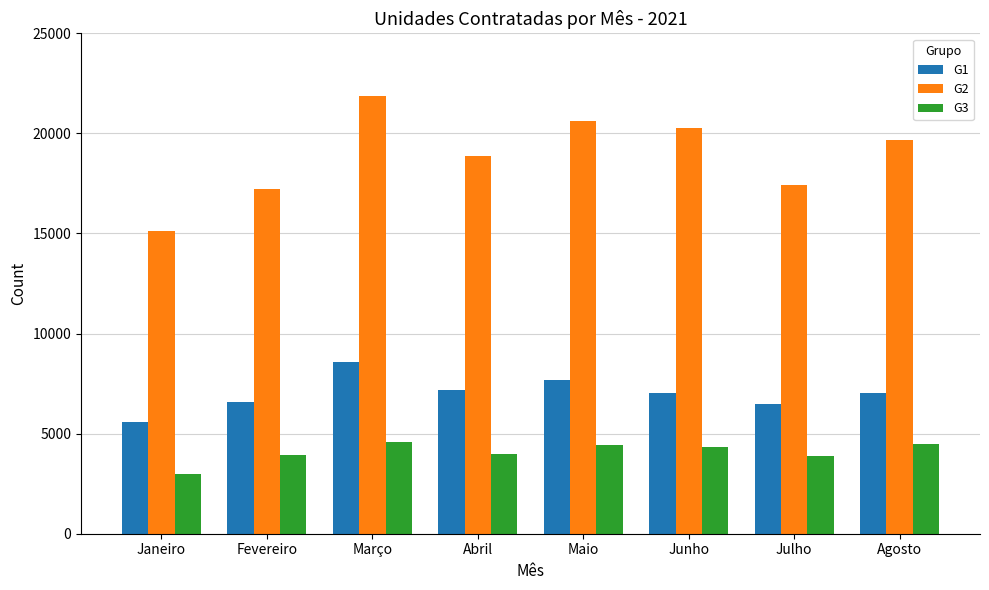

Is the value of G3 at Maio greater than the value of G2 at Maio?

No